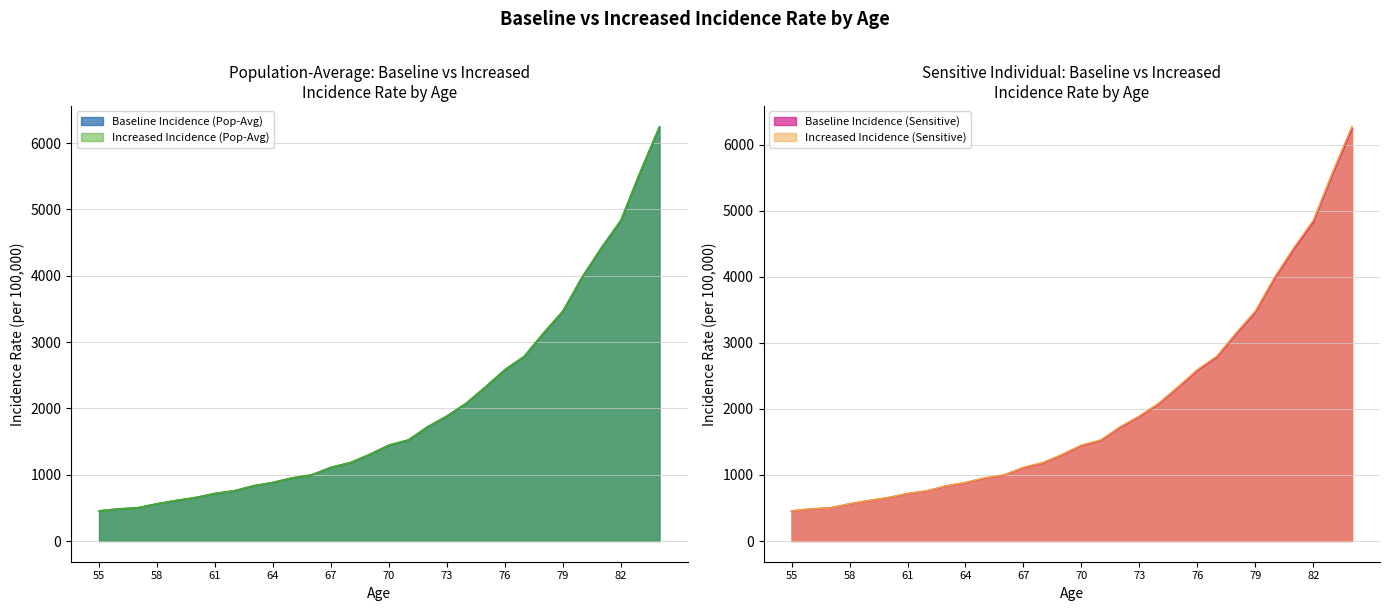

Reading right to left, what are all the values shown in this chart?

Baseline Incidence (Pop-Avg): 6241.9	5556.5	4829.6	4420.7	3976.8	3462.7	3132.9	2781.1	2581.2	2322.5	2075.3	1882.1	1719.6	1521.2	1443.8	1303.5	1180.4	1108.9	995.9	950.7	882.1	831.6	756.6	715.7	654.7	610.6	560.4	500.0	482.9	454.1
Increased Incidence (Pop-Avg): 6248.2	5562.0	4834.4	4425.1	3980.8	3466.2	3136.1	2783.8	2583.8	2324.8	2077.3	1884.0	1721.3	1522.7	1445.2	1304.8	1181.5	1110.0	996.9	951.7	882.8	832.1	757.1	716.2	655.1	611.0	560.8	500.4	483.2	454.4
Baseline Incidence (Sensitive): 6241.9	5556.5	4829.6	4420.7	3976.8	3462.7	3132.9	2781.1	2581.2	2322.5	2075.3	1882.1	1719.6	1521.2	1443.8	1303.5	1180.4	1108.9	995.9	950.7	882.1	831.6	756.6	715.7	654.7	610.6	560.4	500.0	482.9	454.1
Increased Incidence (Sensitive): 6270.9	5582.3	4852.0	4441.2	3995.3	3478.8	3147.5	2794.0	2593.2	2333.2	2084.9	1890.8	1727.6	1528.2	1450.5	1309.6	1185.8	1114.0	1000.6	955.1	885.0	834.3	759.0	718.0	656.8	612.5	562.3	501.6	484.4	455.5